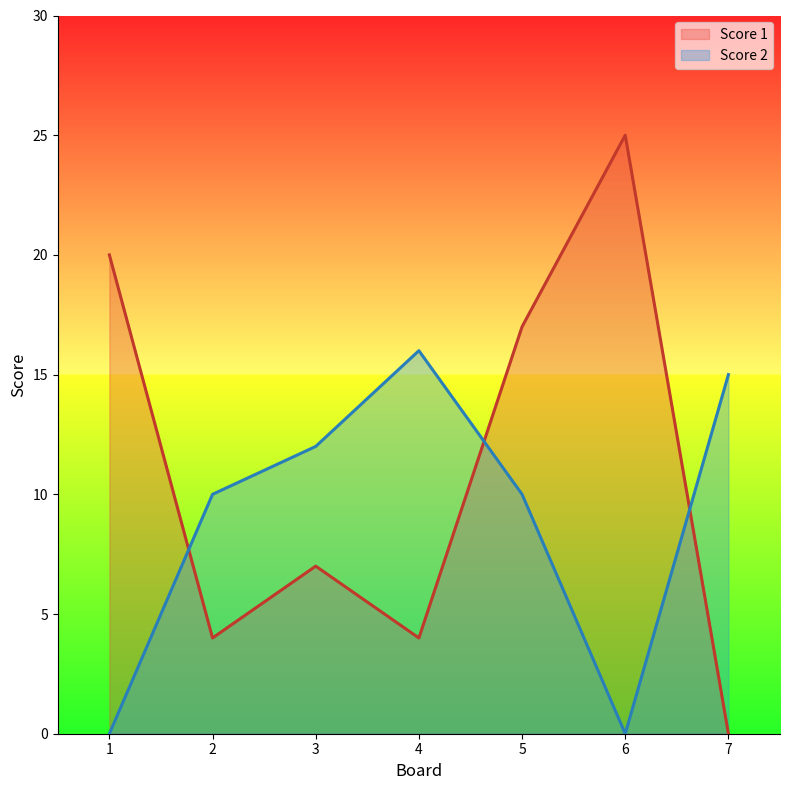

Where is Score 1 nearest to the value 12?

3